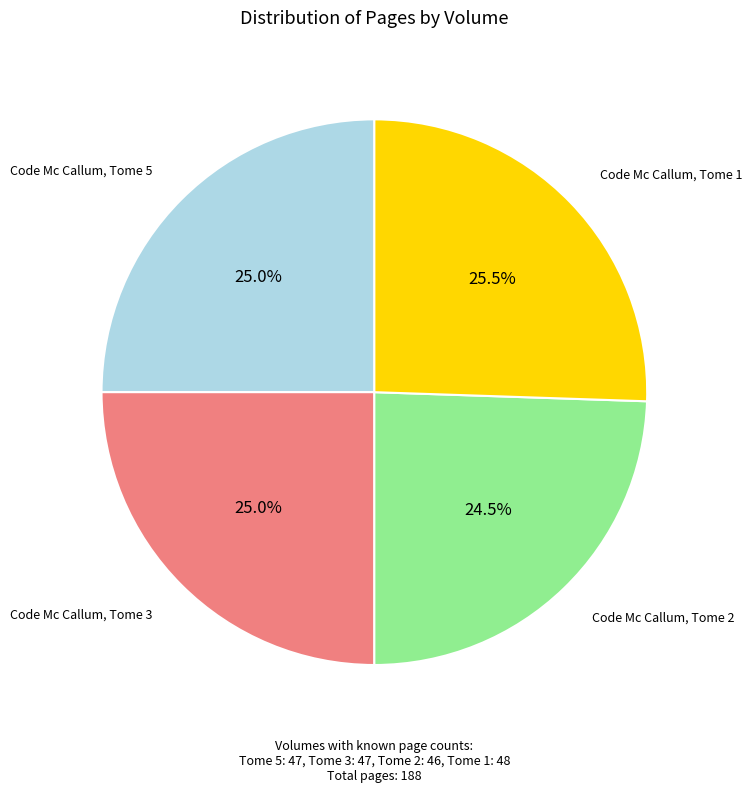

Which slice is the smallest?

Code Mc Callum, Tome 2